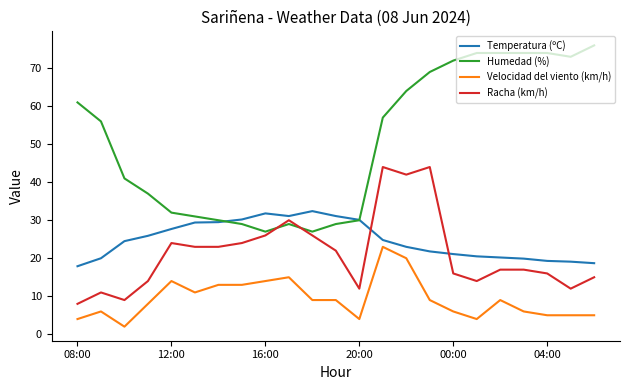

How many lines are shown in the chart?

4